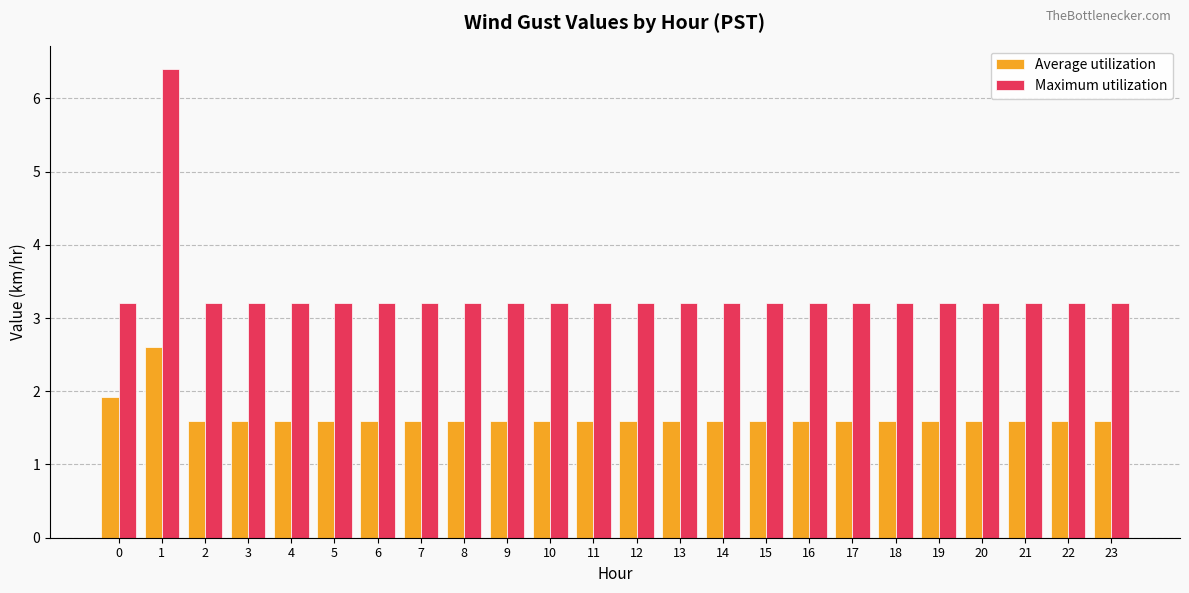

What is the value of the Maximum utilization bar at the 17th from the left?

3.2